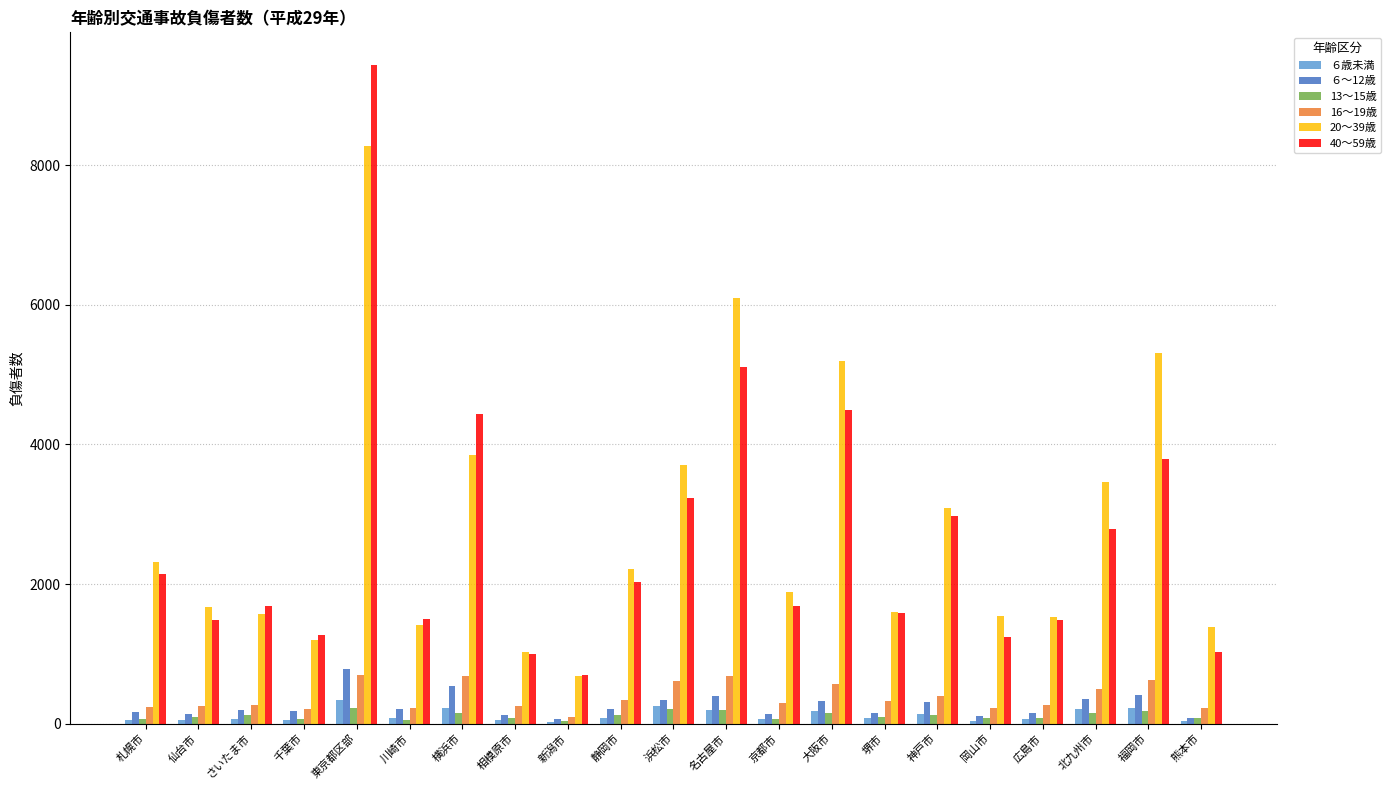

At which category is the sum across all series the highest?

東京都区部